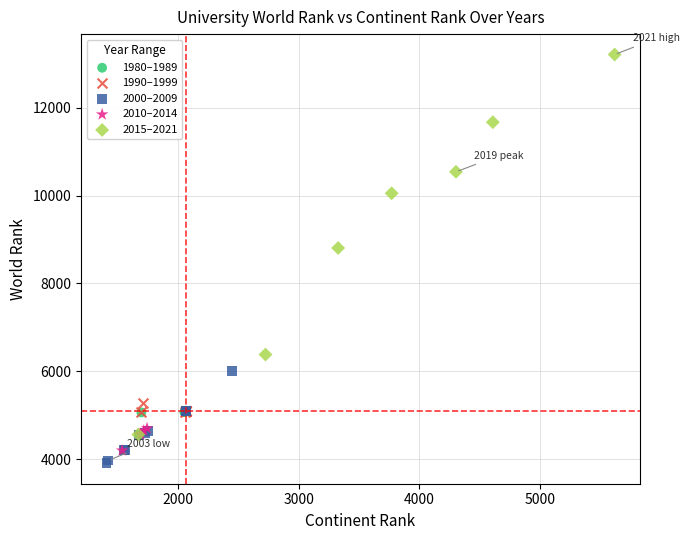

Which series has the widest spread of Y values?

2015–2021